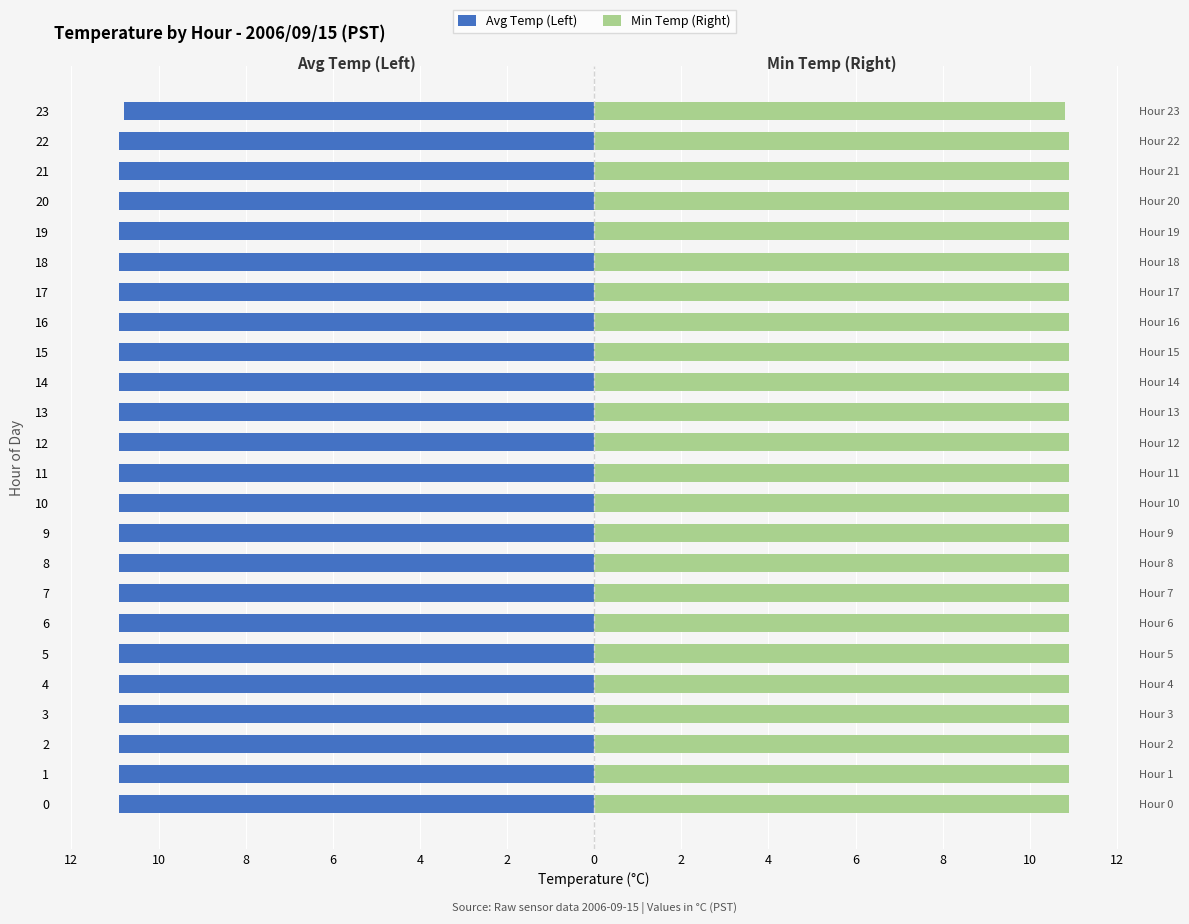

Which category has the highest value in the Min Temp (Right) series?

12